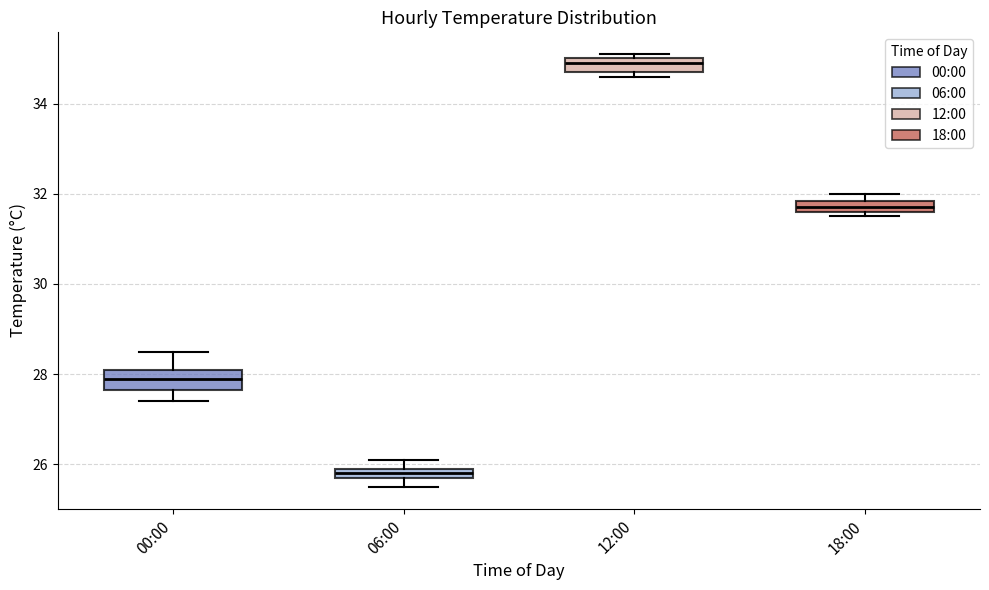

Where is the upper edge of the box for 12:00 on the y-axis? The values are not printed on the chart, so give them approximately, as read against the axis.

35.0